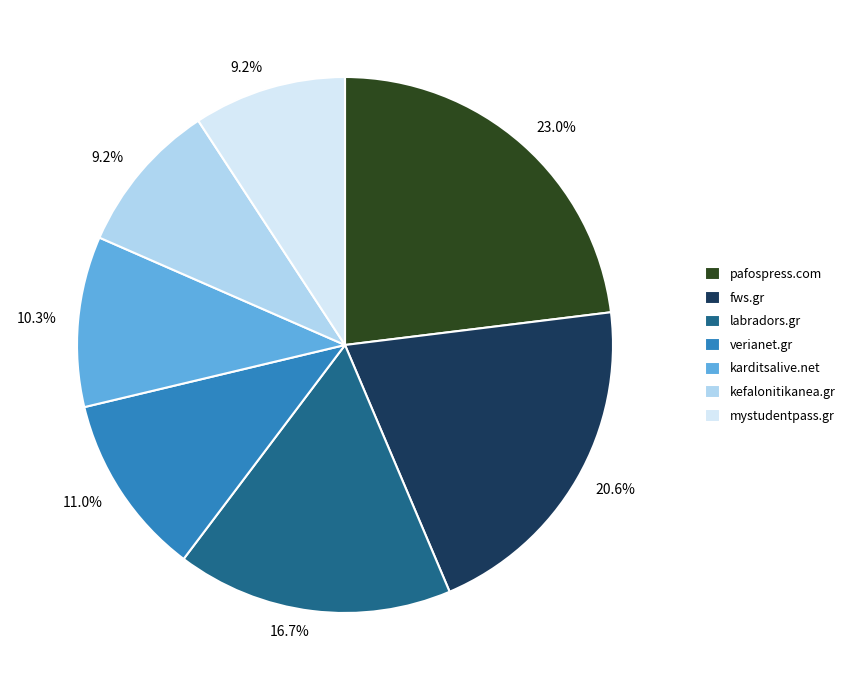

Count the number of slices in the pie.

7